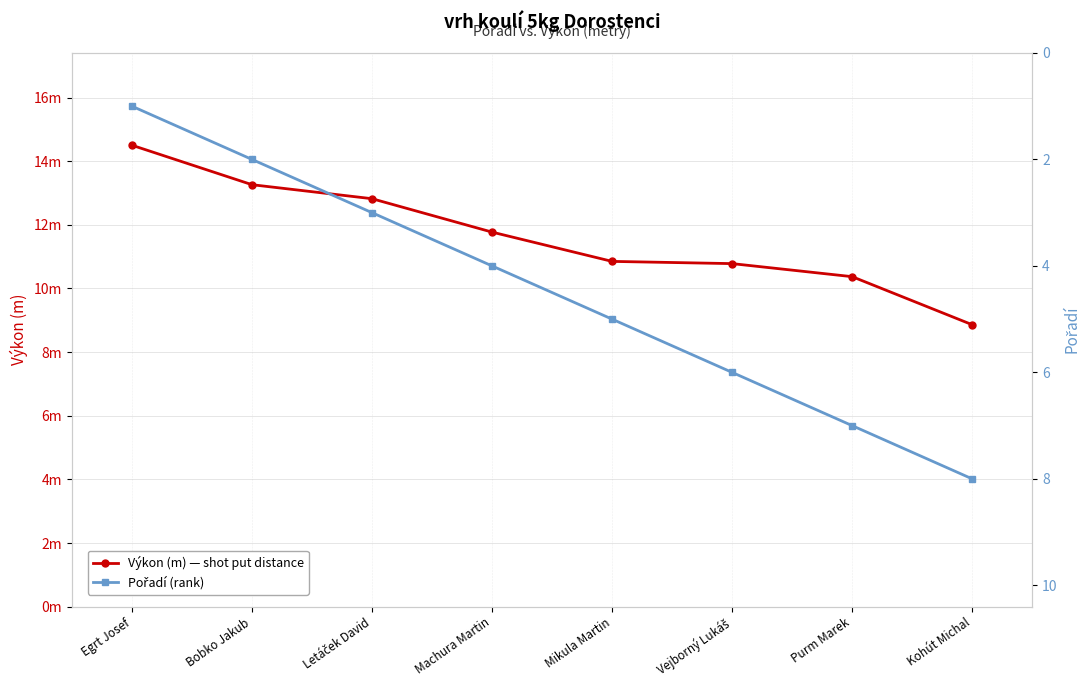

Between Egrt Josef and Vejborný Lukáš, which series saw the biggest shift?

Pořadí (rank)